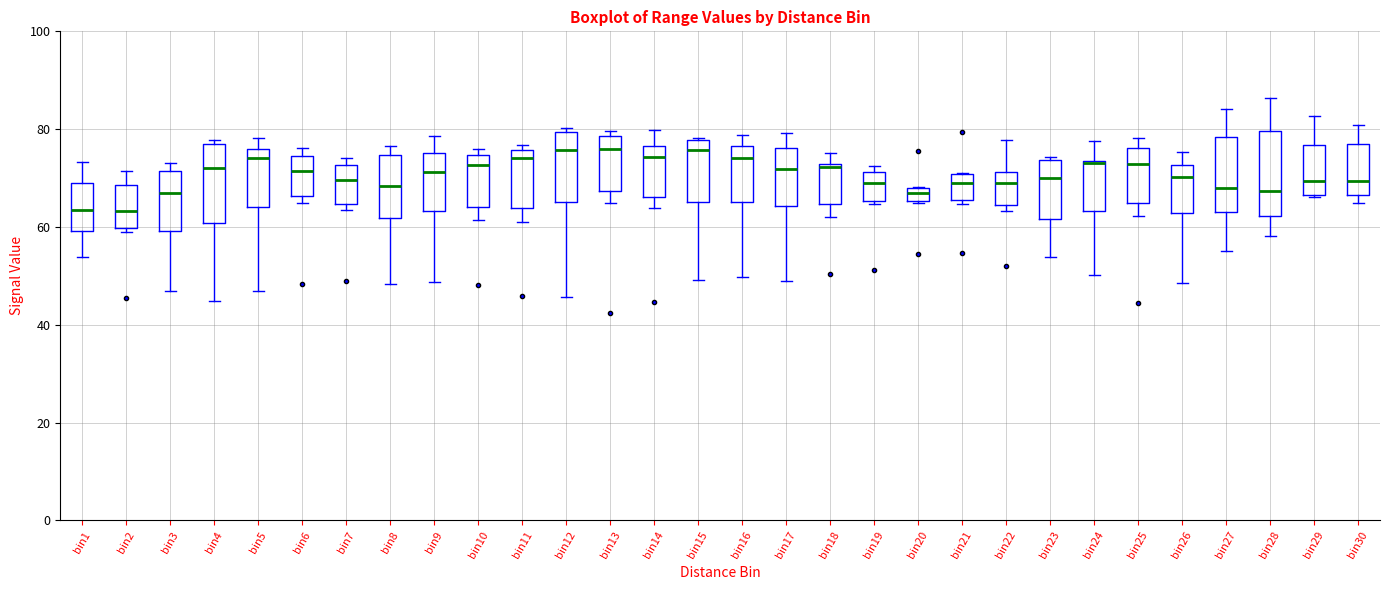

Where is the lower edge of the box for bin1 on the y-axis? The values are not printed on the chart, so give them approximately, as read against the axis.

60